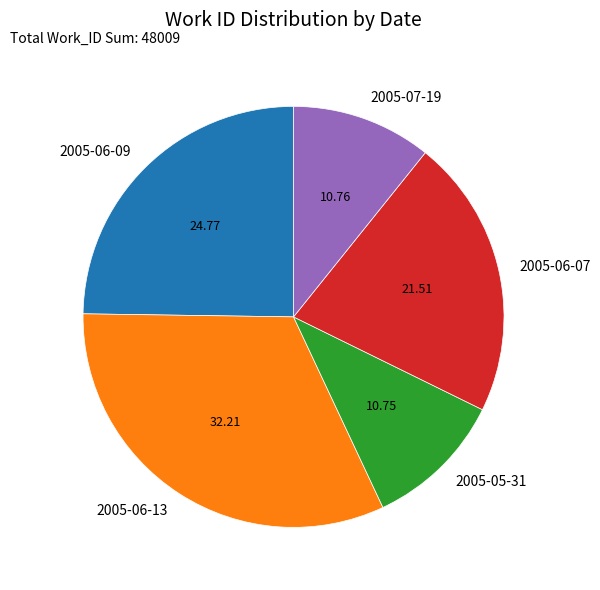

Is it true that 2005-06-09 is 1% of the pie?

False